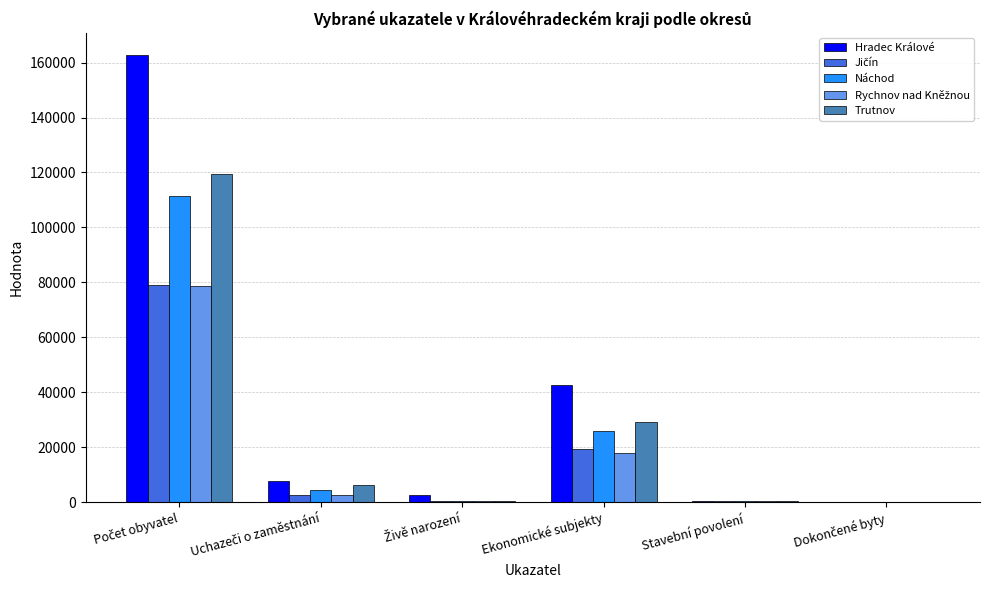

What is the maximum value shown in the chart?

162690